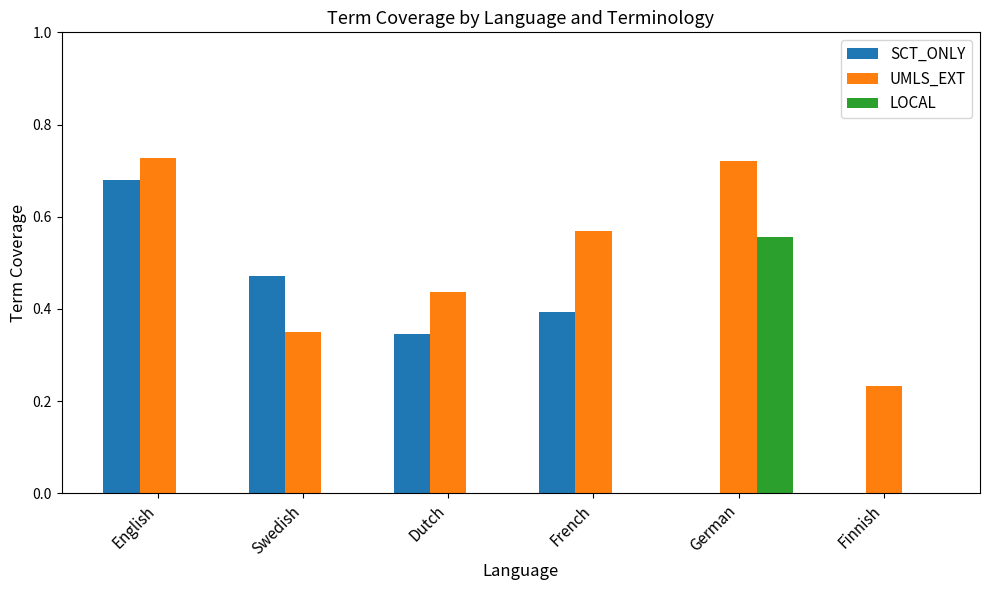

Is it true that SCT_ONLY equals 0.3 at German?

False